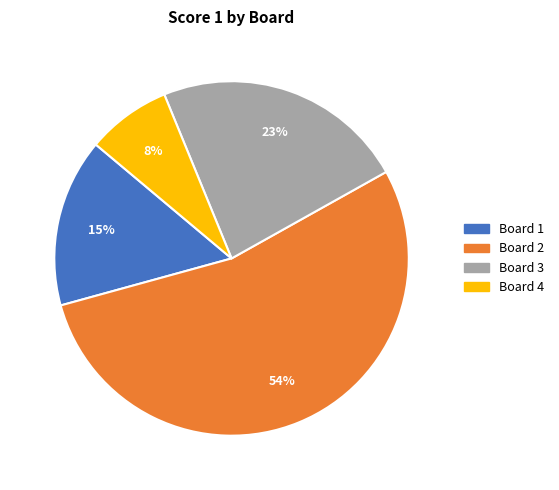

Is there any slice that represents more than half of the pie?

Yes